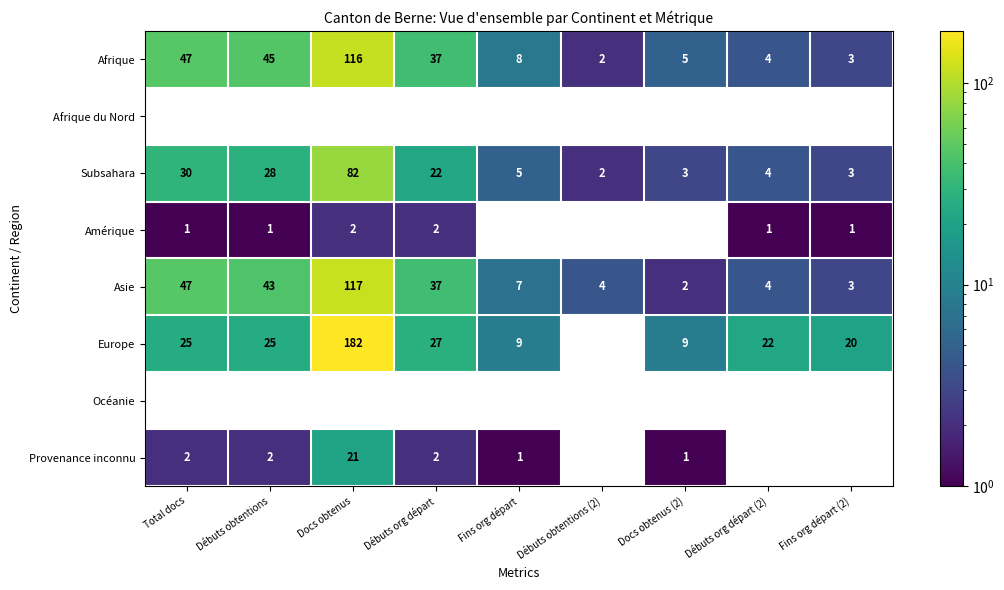

True or false: Subsahara has a value of 11 at Débuts org départ.

False